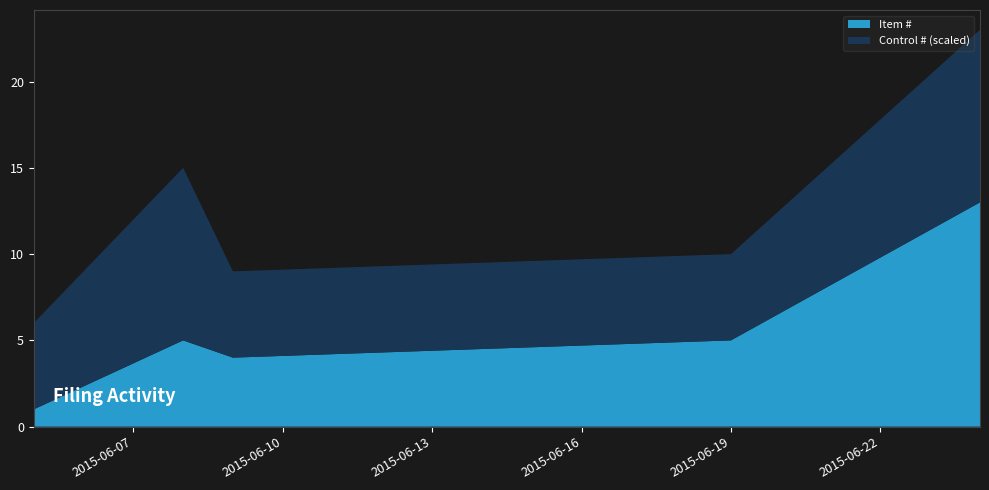

What is the highest value of the Item # series?

13